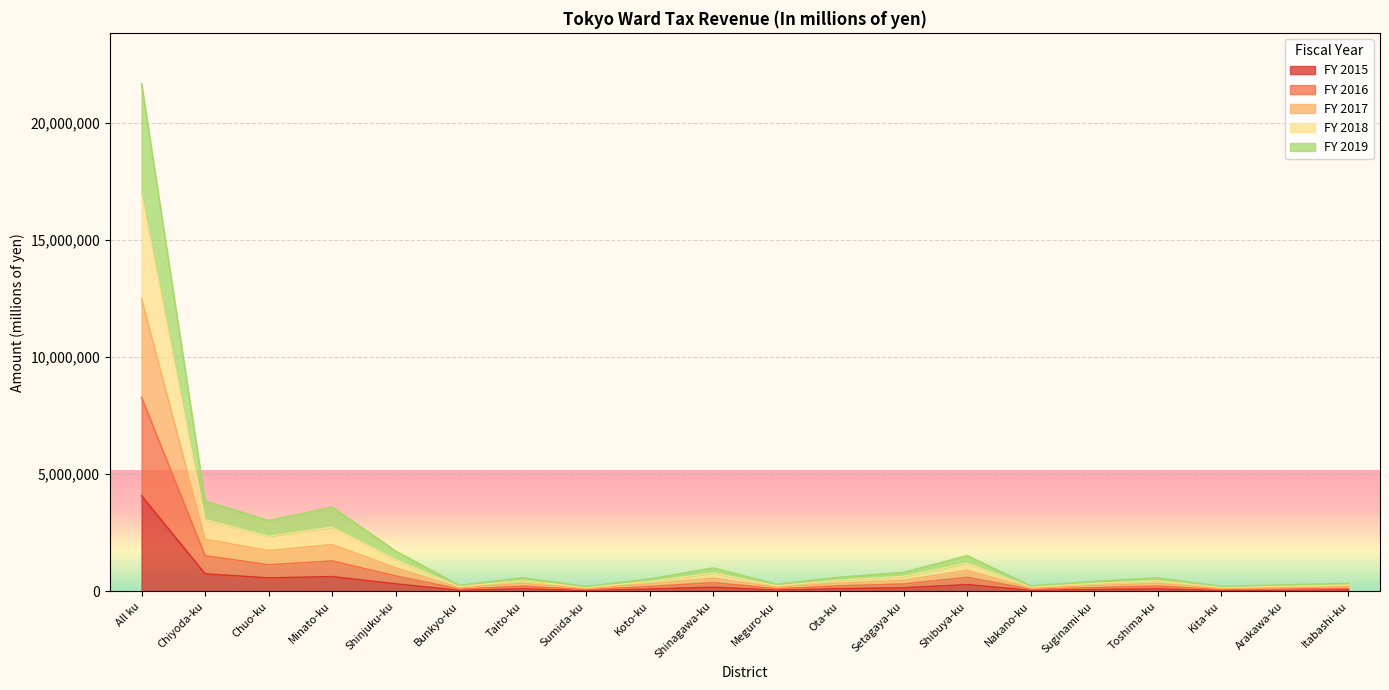

True or false: FY 2018 and FY 2016 cross at least once.

False